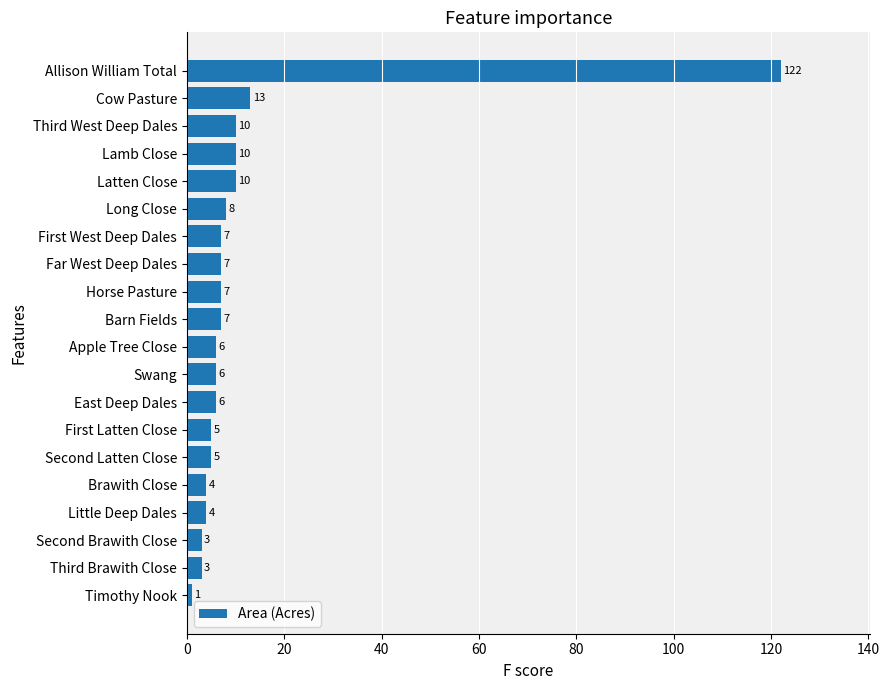

The value at Second Brawith Close is 3. True or false?

True